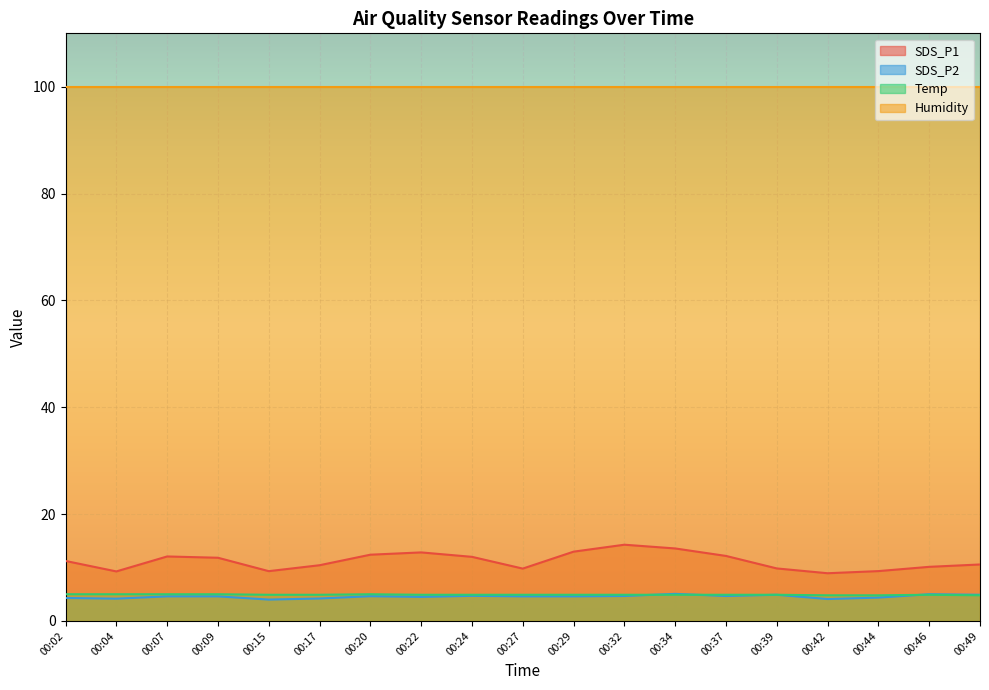

Which series has the widest spread of values?

SDS_P1